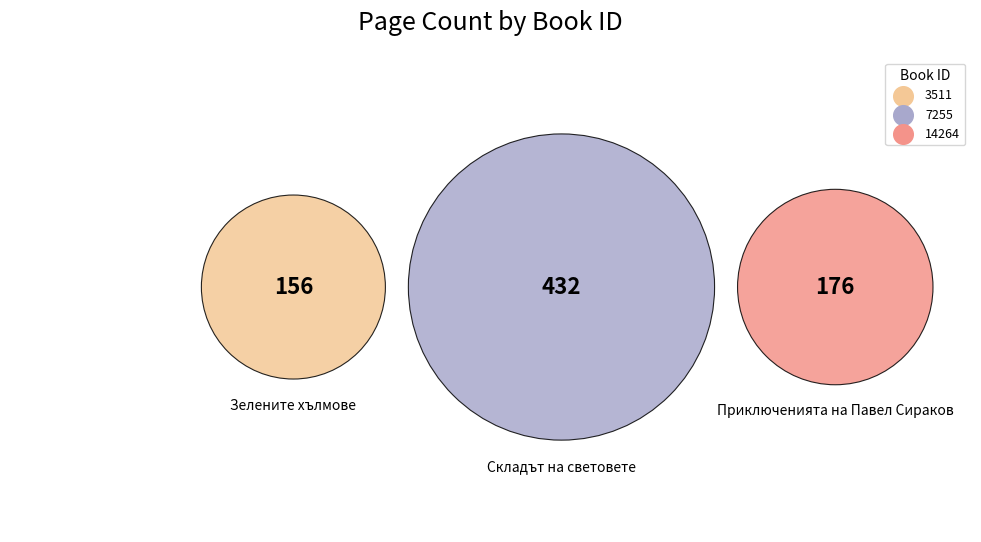

What is the change in value from 3511 to 7255?

+276